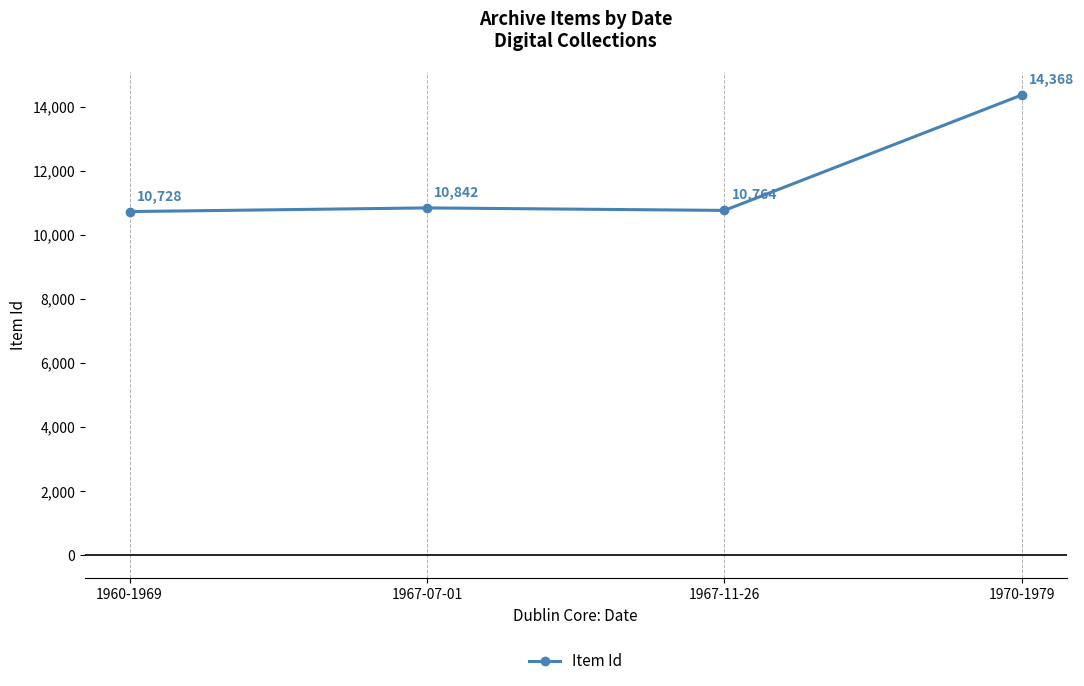

What is the ratio of the value at 1960-1969 to the value at 1970-1979?

0.7